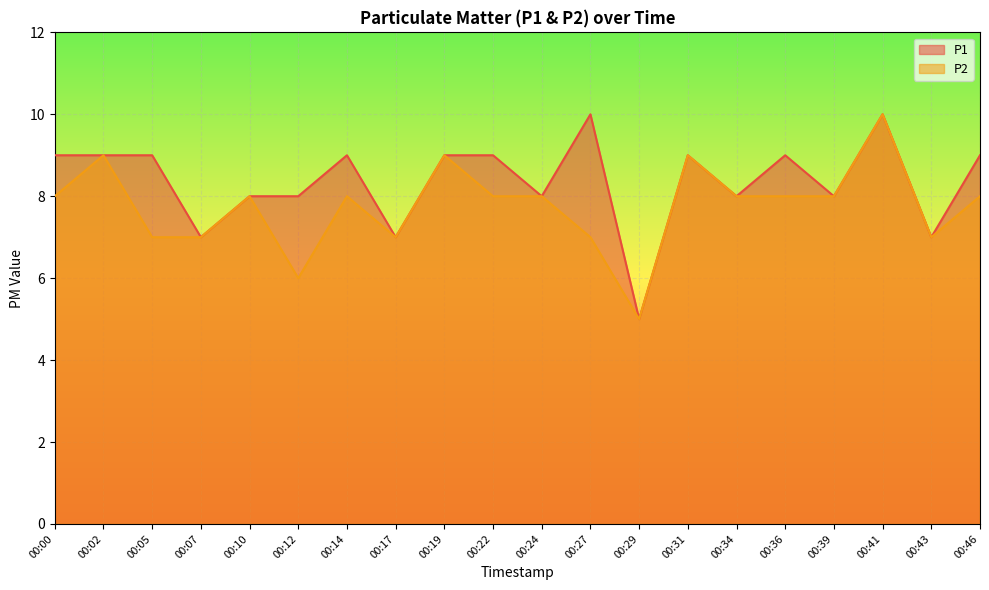

How many lines are shown in the chart?

2